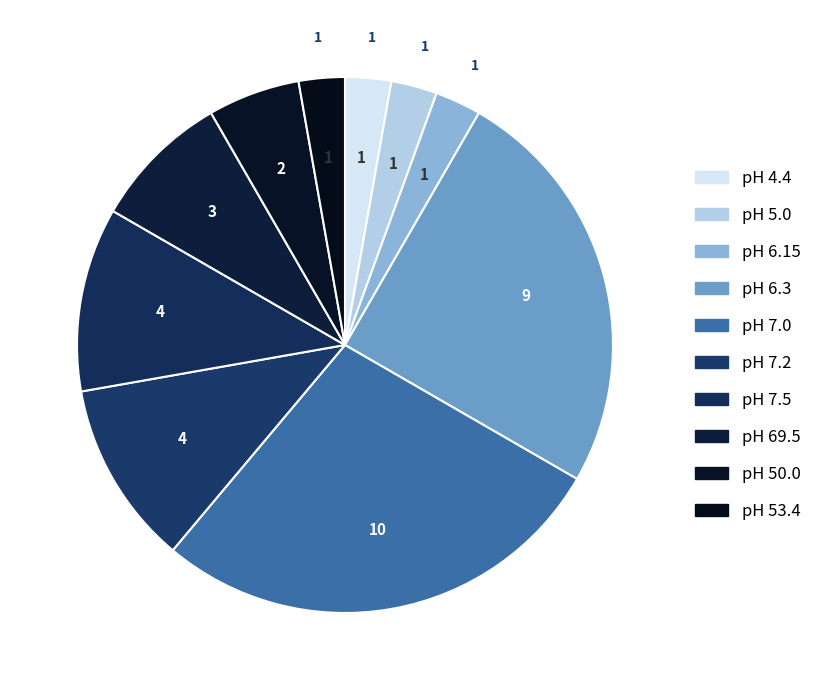

Rank the categories by value from highest to lowest.

pH 7.0, pH 6.3, pH 7.2, pH 7.5, pH 69.5, pH 50.0, pH 4.4, pH 5.0, pH 6.15, pH 53.4